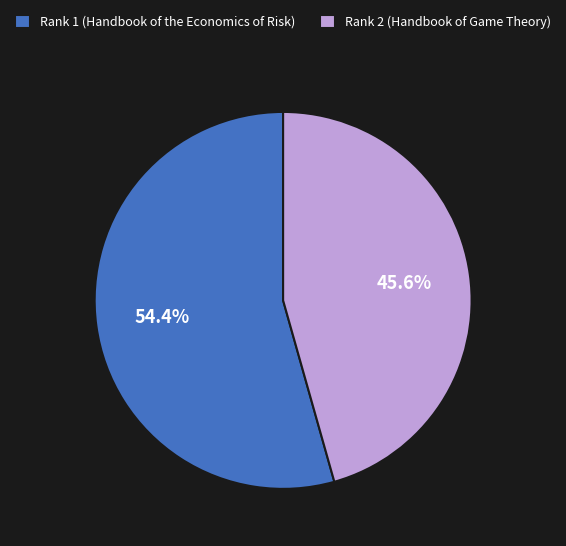

Approximately how many times larger is the value at Rank 2 (Handbook of Game Theory) compared to Rank 1 (Handbook of the Economics of Risk)?

0.8